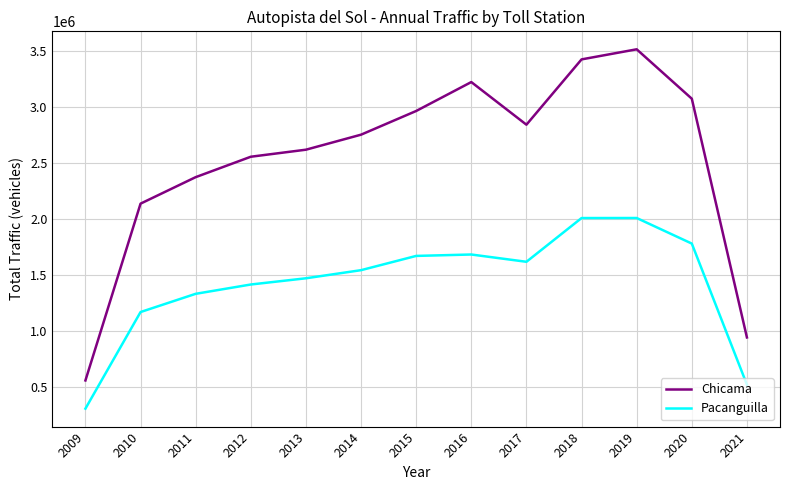

At which label does Pacanguilla reach its minimum?

2009